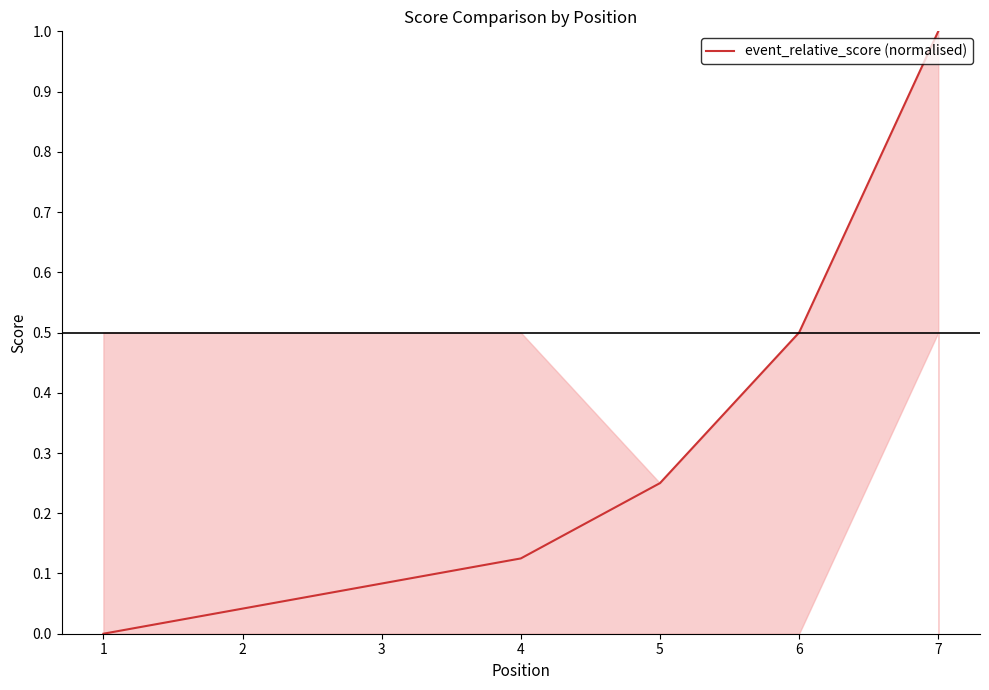

The chart shows a value of 0.1 at 4. True or false?

True